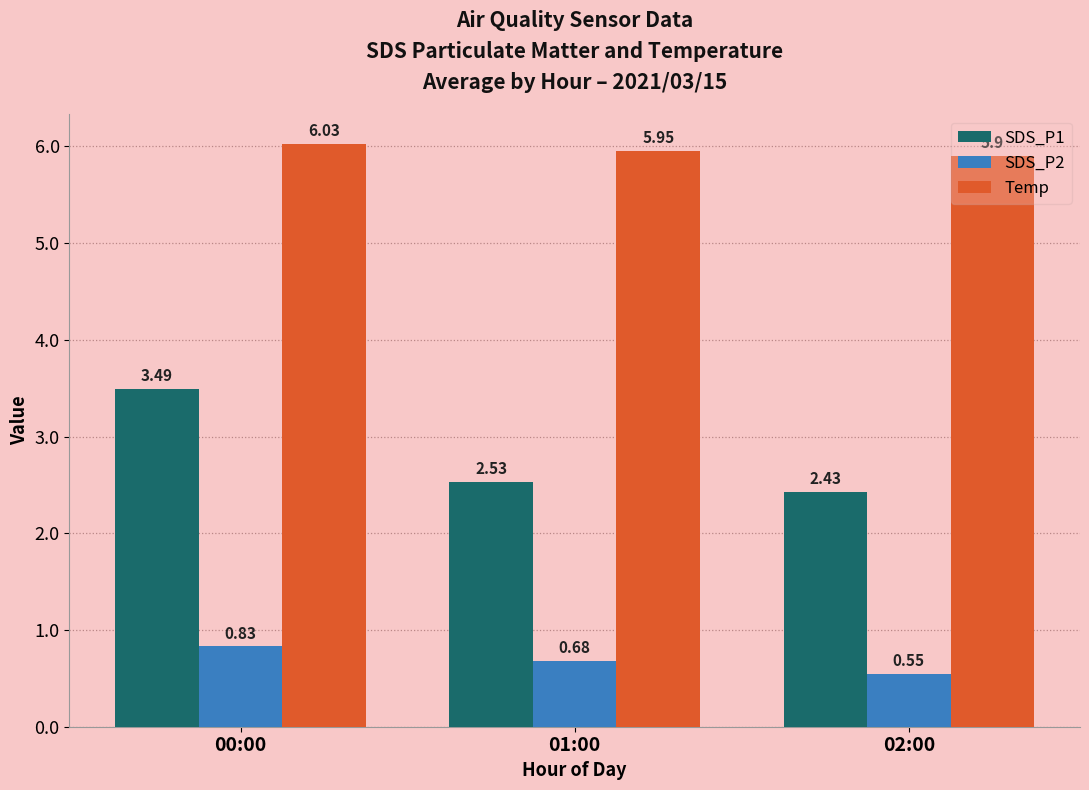

True or false: SDS_P2 has a value of 1.0 at 02:00.

False